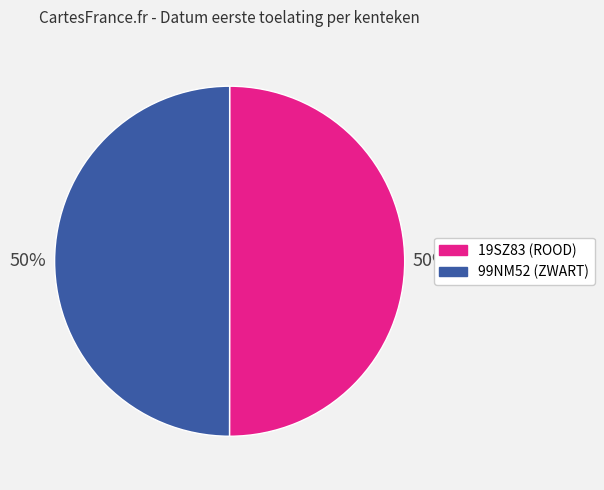

Do 99NM52 (ZWART) and 19SZ83 (ROOD) together represent more than half of the pie?

Yes